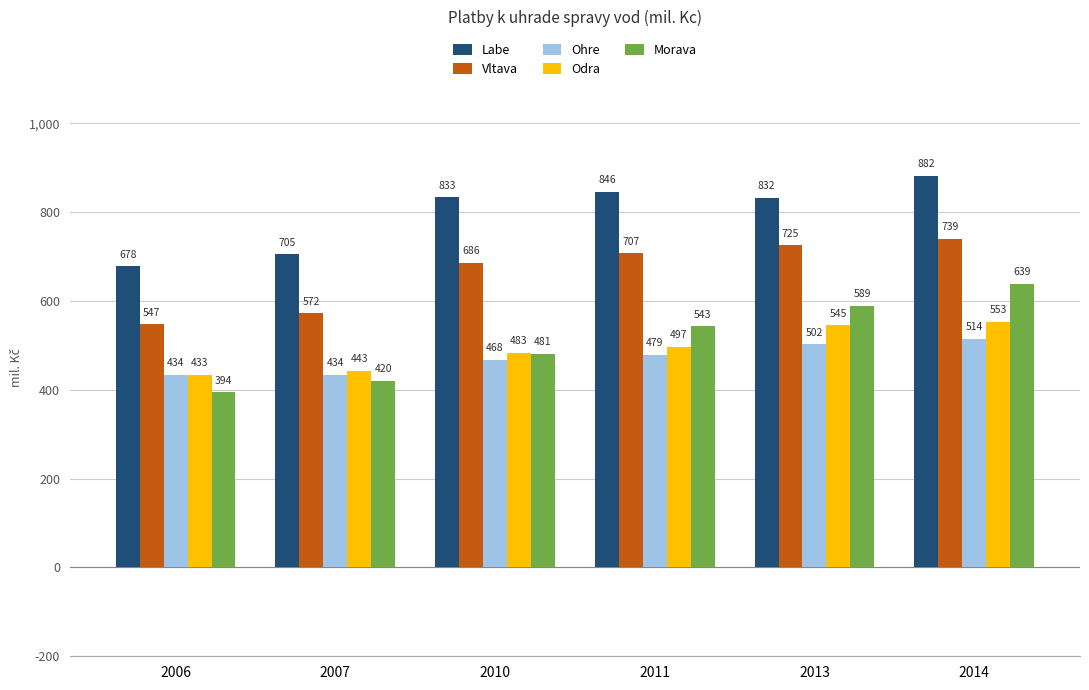

At which category is the sum across all series the highest?

2014